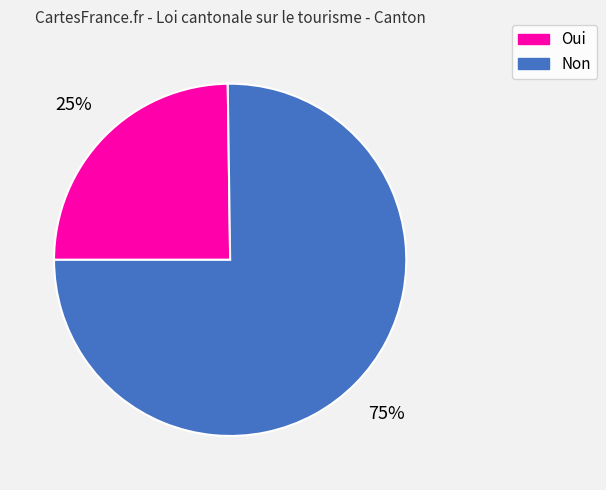

How many segments does this pie chart have?

2